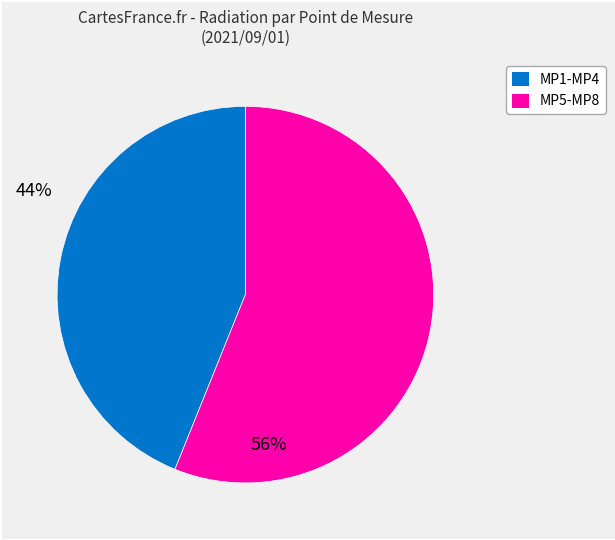

Does any single category account for the majority?

Yes